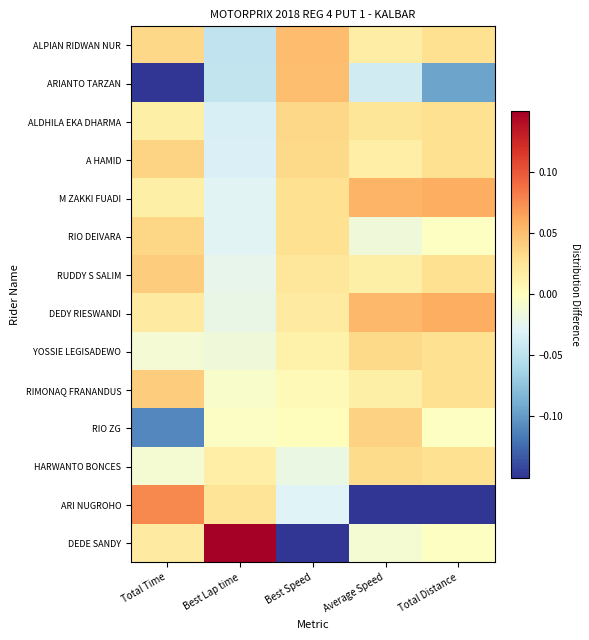

Rank the series at Average Speed from highest to lowest value.

M ZAKKI FUADI, DEDY RIESWANDI, RIO ZG, YOSSIE LEGISADEWO, HARWANTO BONCES, ALDHILA EKA DHARMA, ALPIAN RIDWAN NUR, A HAMID, RUDDY S SALIM, RIMONAQ FRANANDUS, DEDE SANDY, RIO DEIVARA, ARIANTO TARZAN, ARI NUGROHO